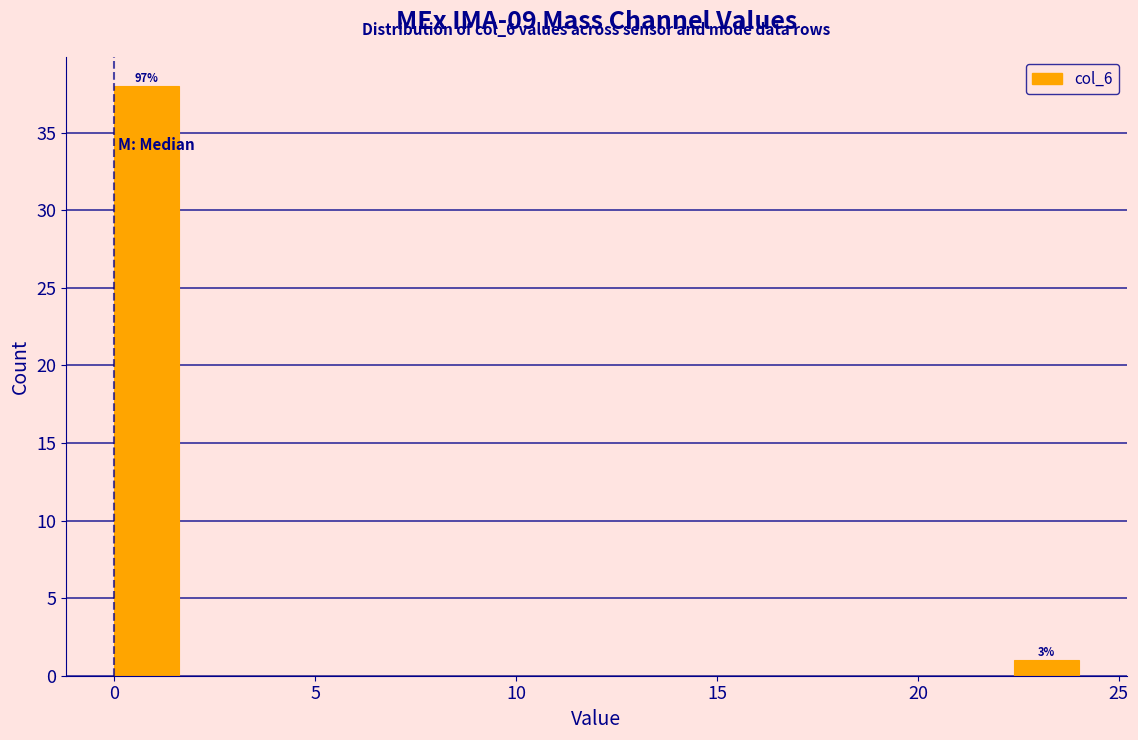

Read against the x-axis, roughly where is the centre of the tallest bar?

1.0